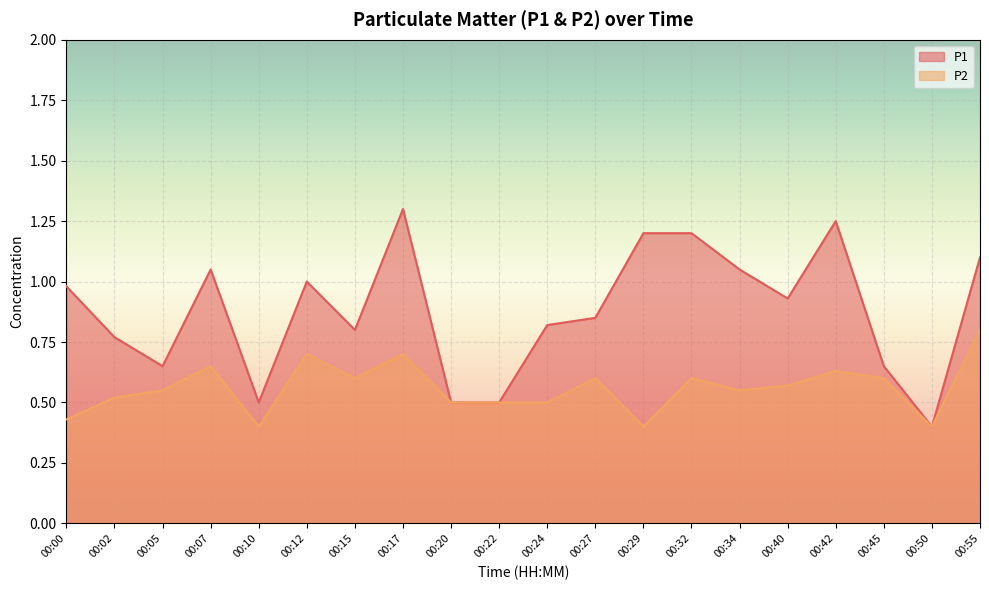

True or false: P1 and P2 intersect in this chart.

False